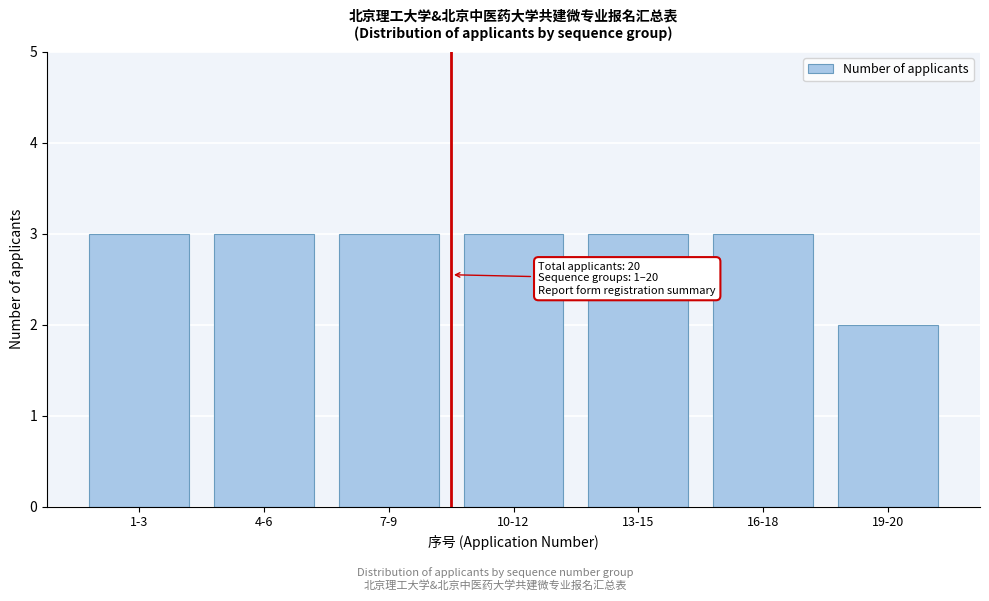

Reading right to left, extract all data points from this chart.

2	3	3	3	3	3	3